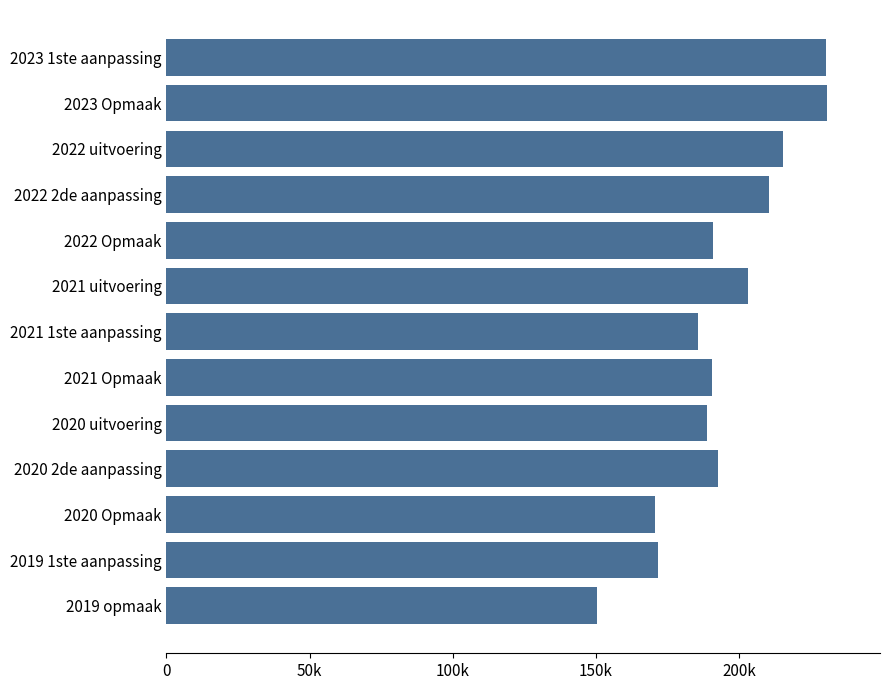

Are the bars horizontal?

Yes